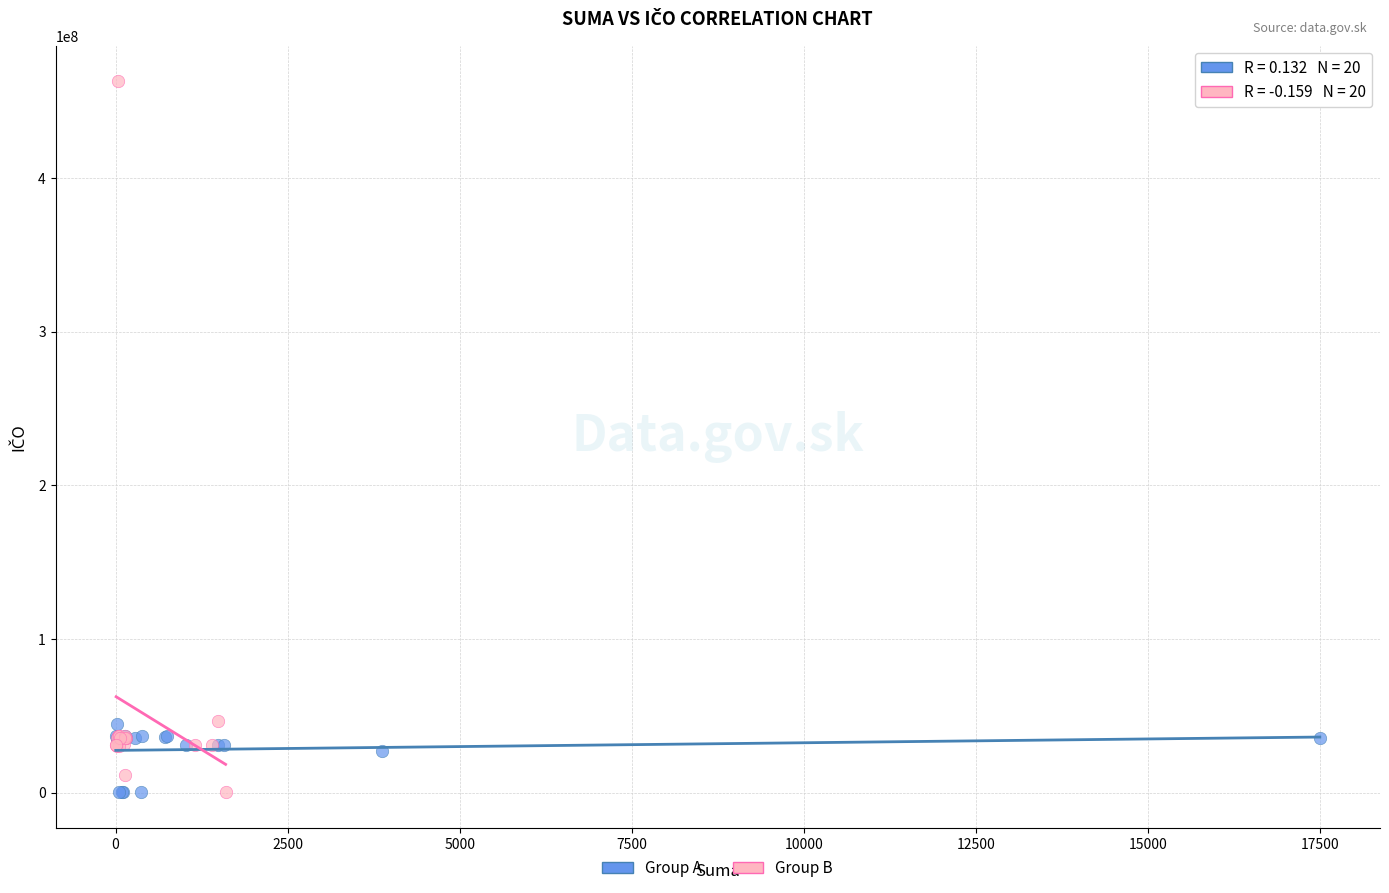

Which series contains the highest Y value?

Group B